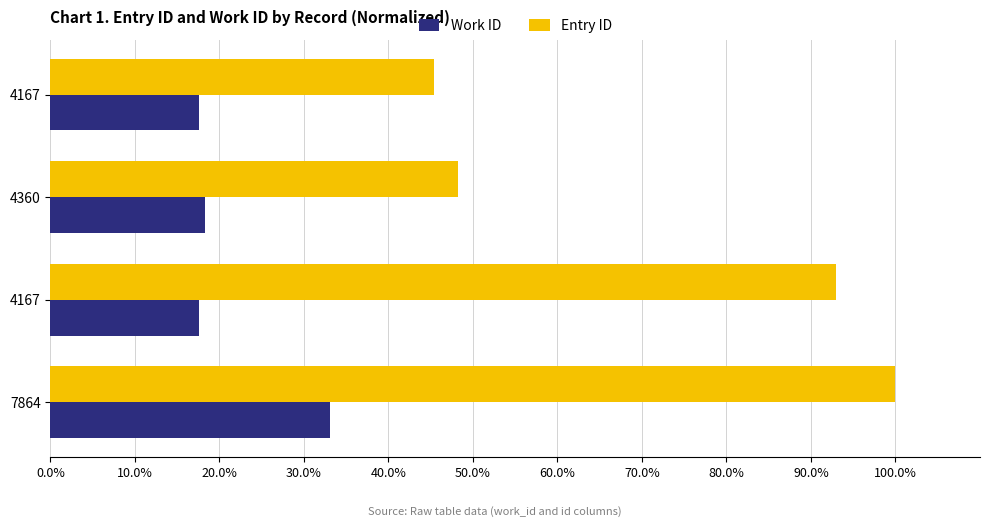

Which series has the largest total across all categories?

Entry ID